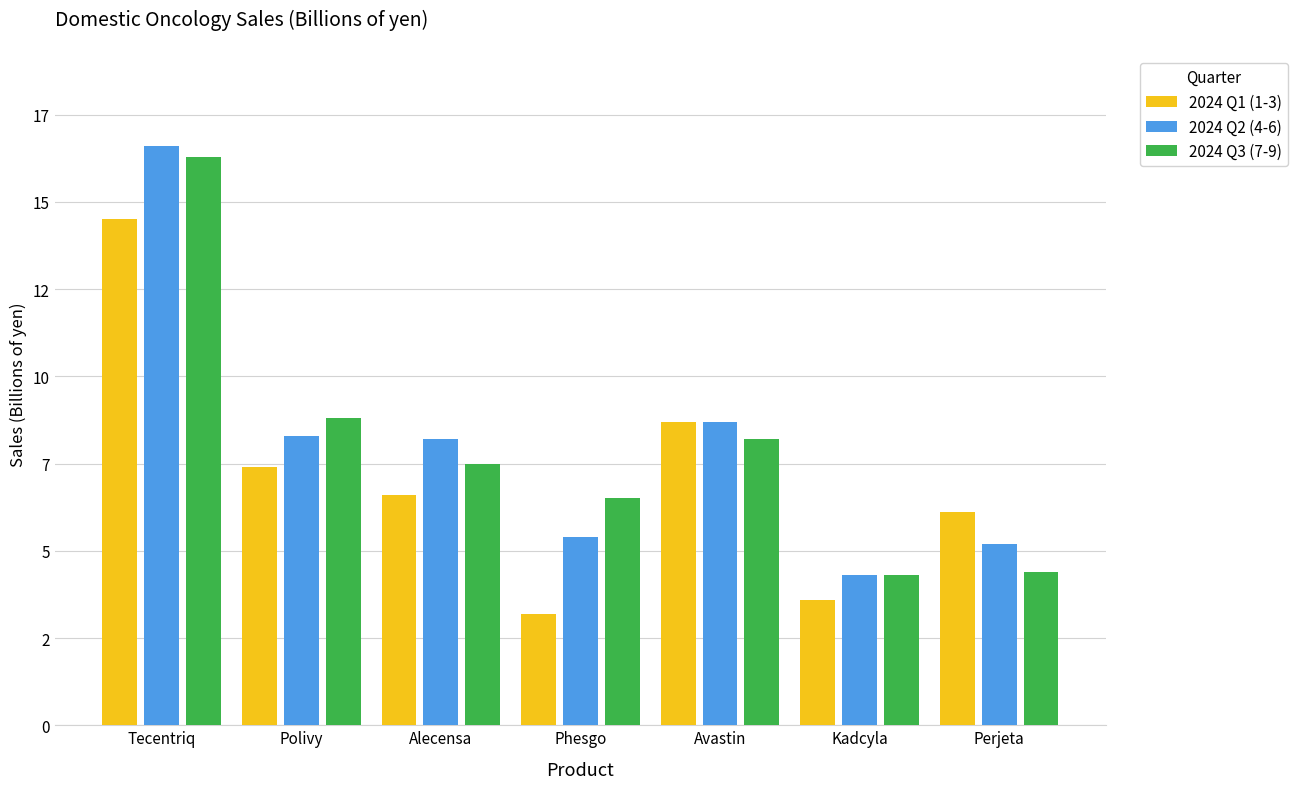

Rank the series by their maximum value, from highest to lowest.

2024 Q2 (4-6), 2024 Q3 (7-9), 2024 Q1 (1-3)